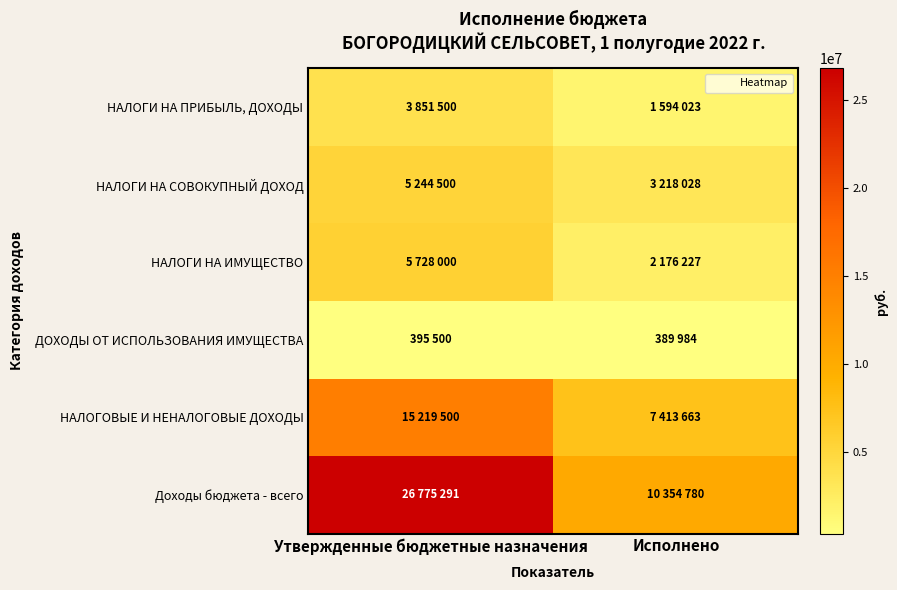

Which has a higher value, Исполнено or Утвержденные бюджетные назначения?

Утвержденные бюджетные назначения